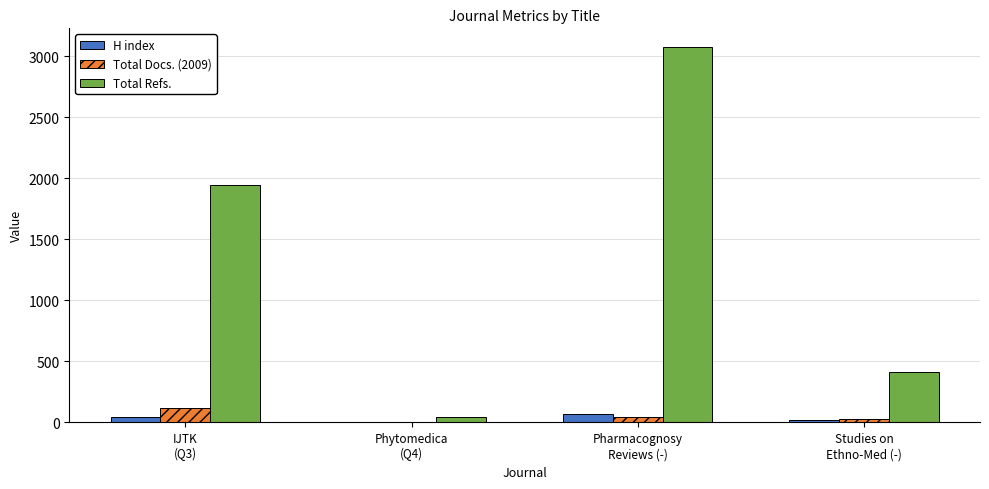

Which series has the largest total across all categories?

Total Refs.